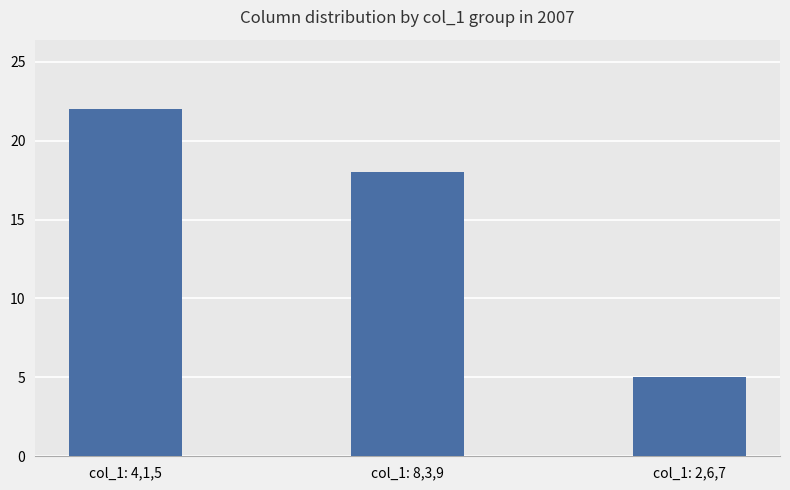

The chart shows a value of 29 at col_1: 8,3,9. True or false?

False